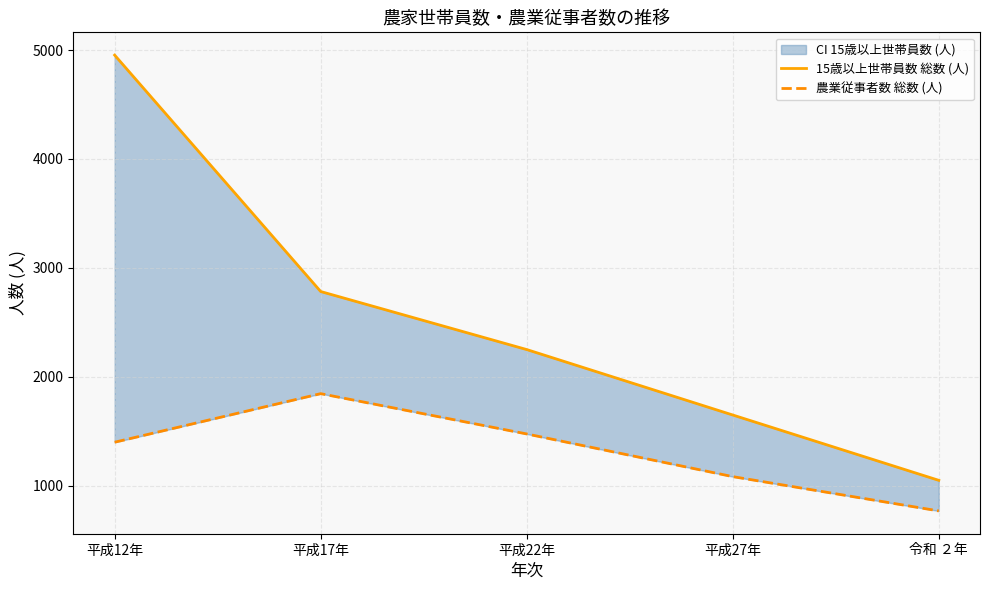

Is the value of 農業従事者数 総数 (人) at 平成22年 greater than the value of 15歳以上世帯員数 総数 (人) at 令和 ２年?

Yes